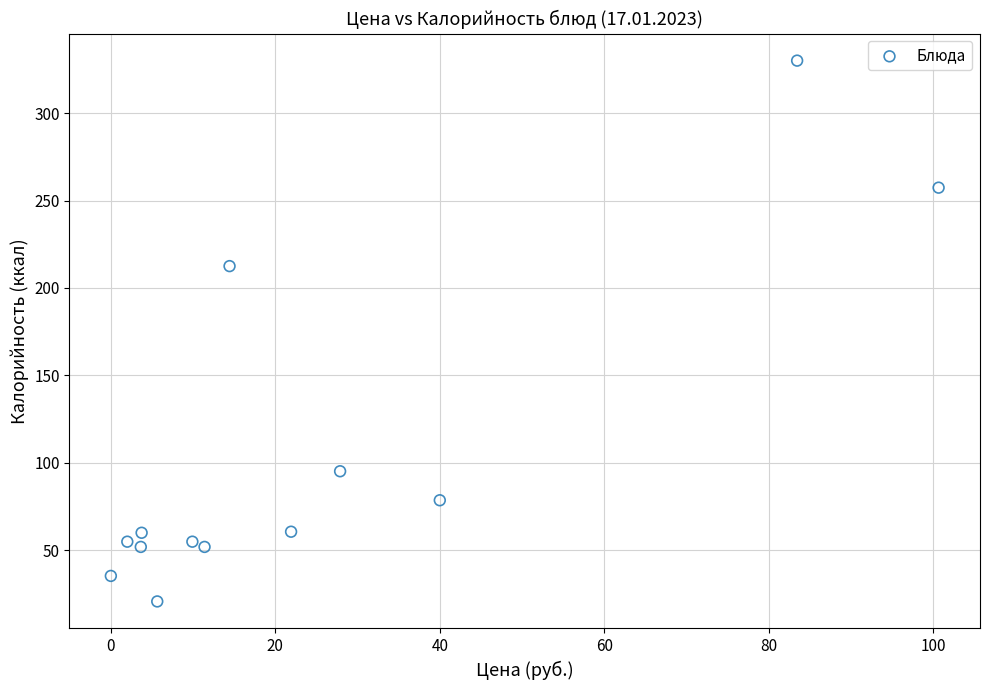

What Y value in the scatter plot is closest to 175?

212.5